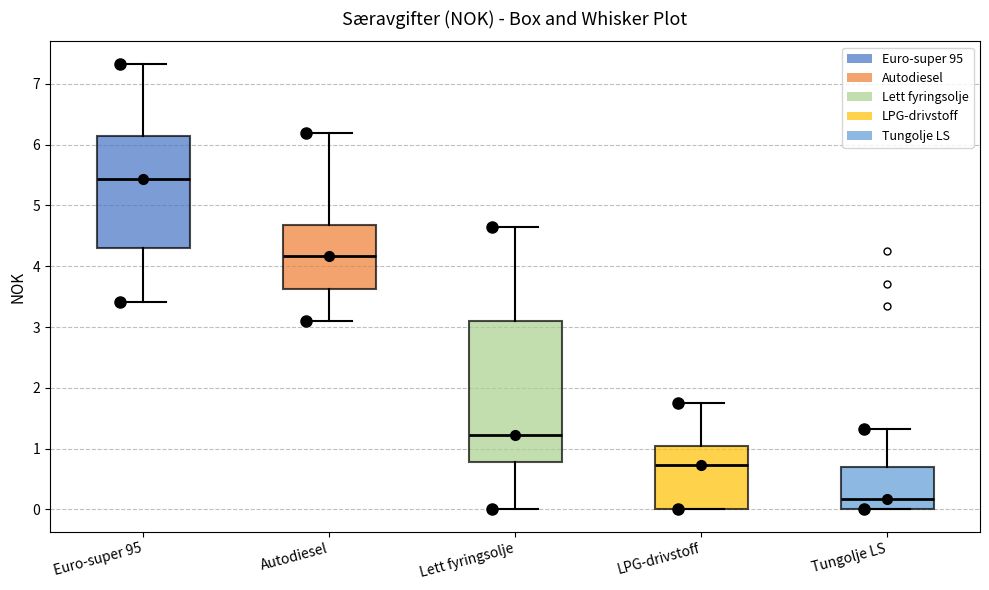

Where does the median line of the box for Euro-super 95 sit on the y-axis? The values are not printed on the chart, so give them approximately, as read against the axis.

5.4